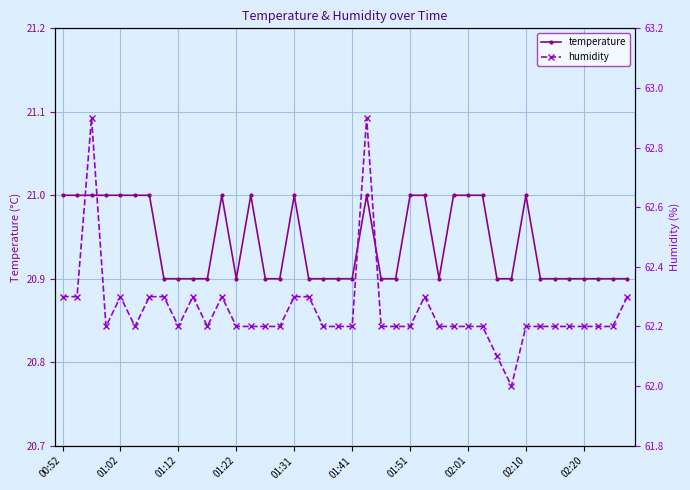

At which category does temperature reach its first local peak?

11